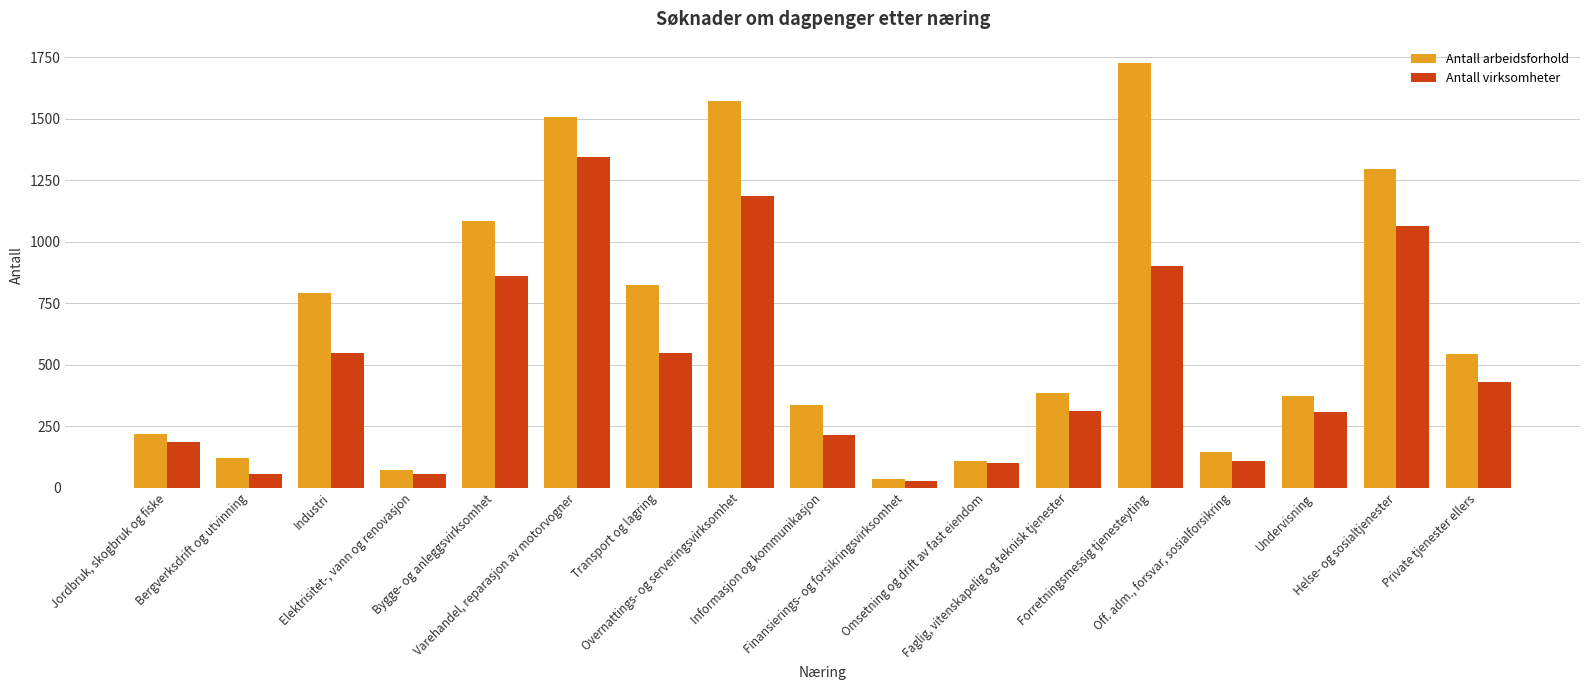

What value does the Antall arbeidsforhold series have at Finansierings- og forsikringsvirksomhet, to the nearest 10?

40